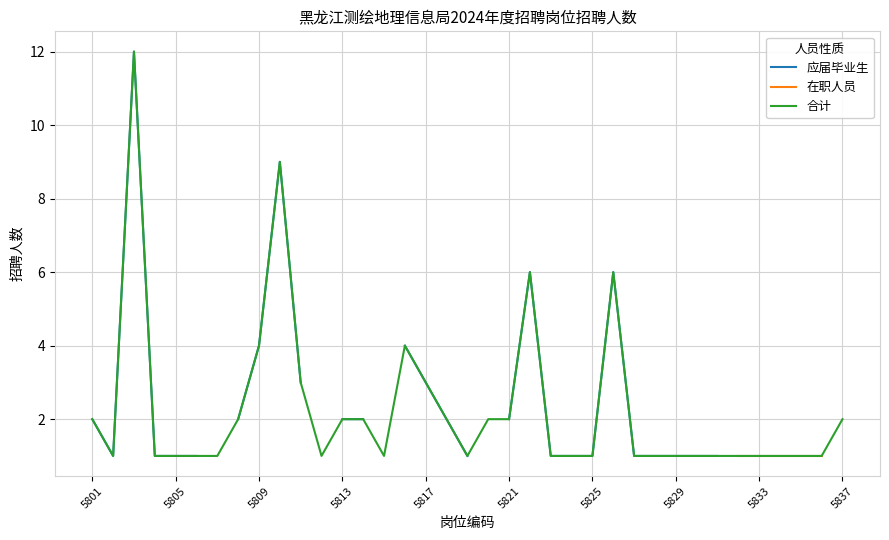

Rank the series by their average value, from highest to lowest.

应届毕业生, 在职人员, 合计